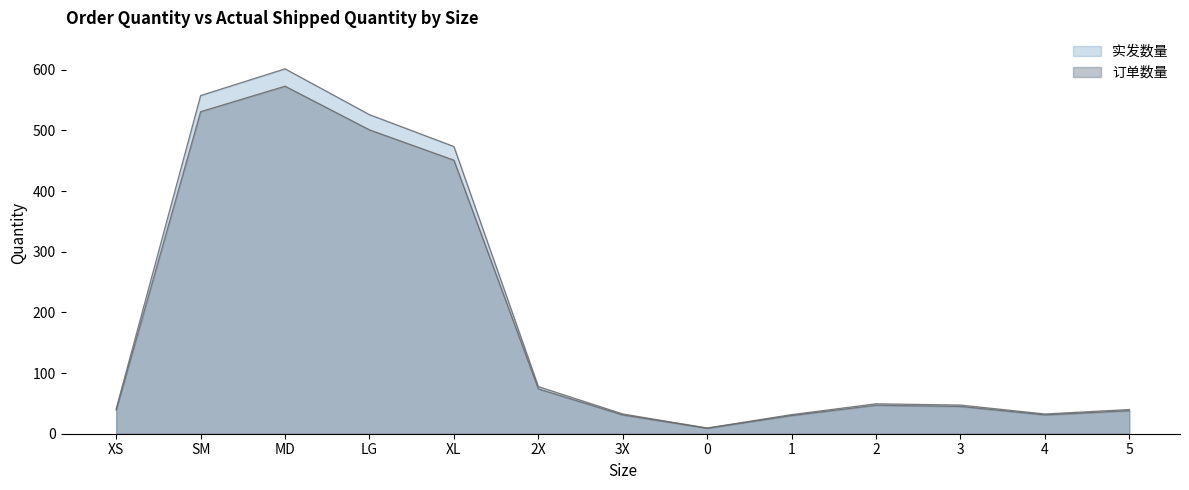

What is the label of the 4th point from the left?

LG